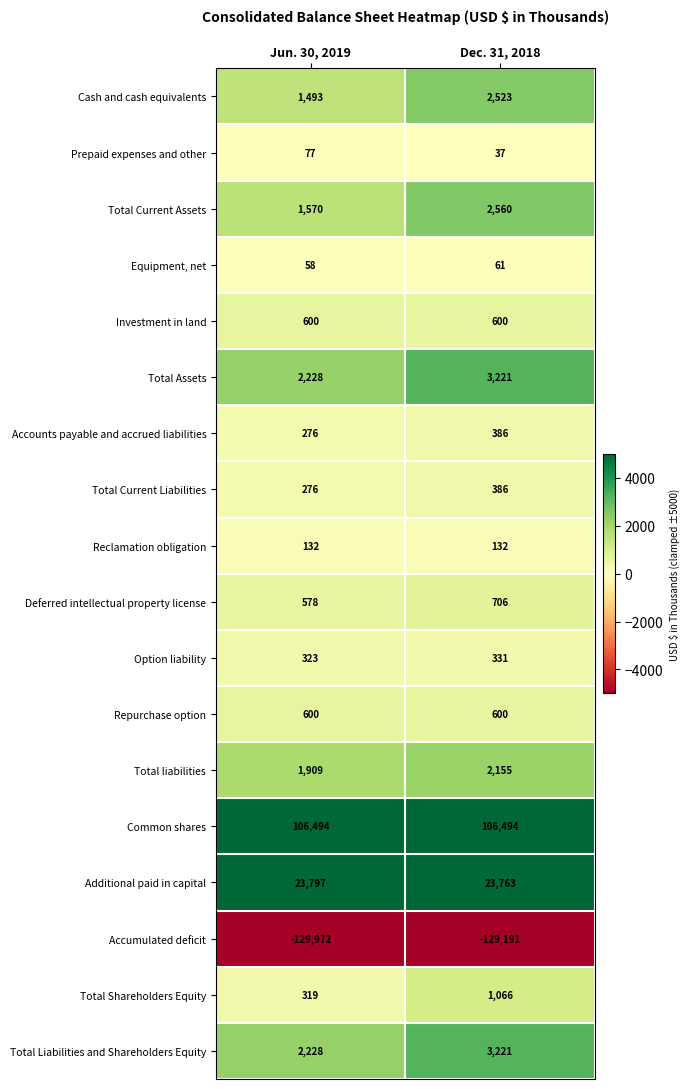

The value of Total Current Assets at Dec. 31, 2018 is 2560. True or false?

True